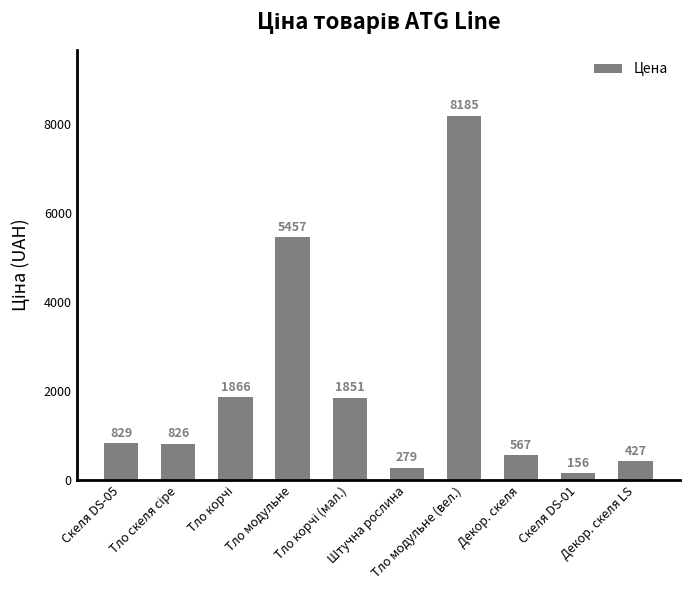

Which category has the highest value across all series?

Тло модульне (вел.)